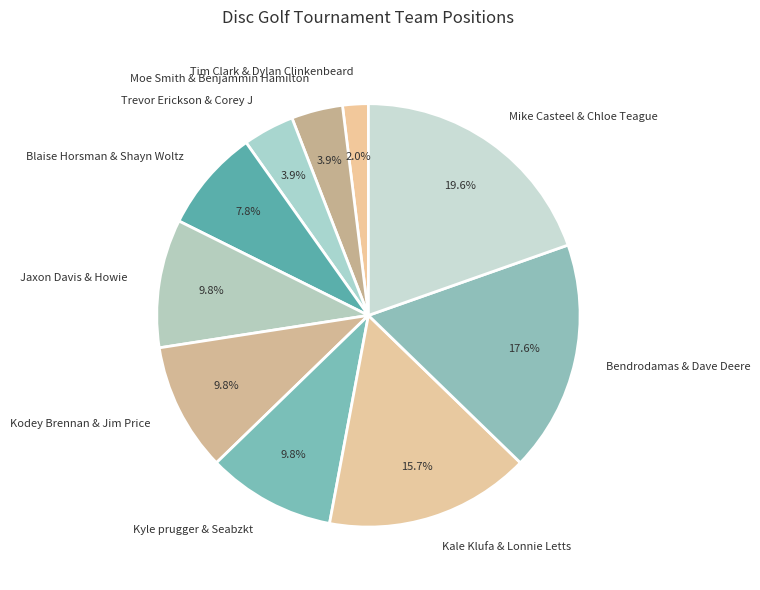

Is Bendrodamas & Dave Deere the majority of the pie?

No